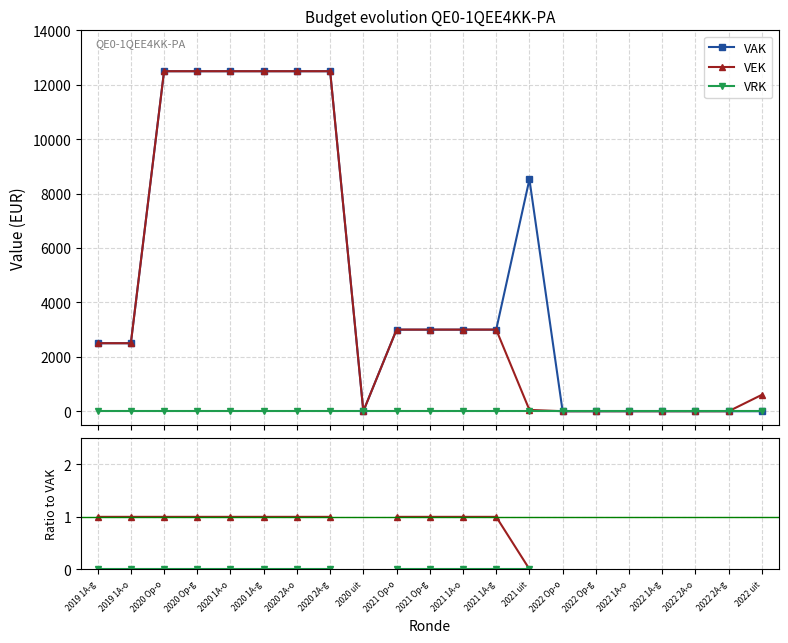

What is the total value across all series at 2021 Op-g?

6001.0